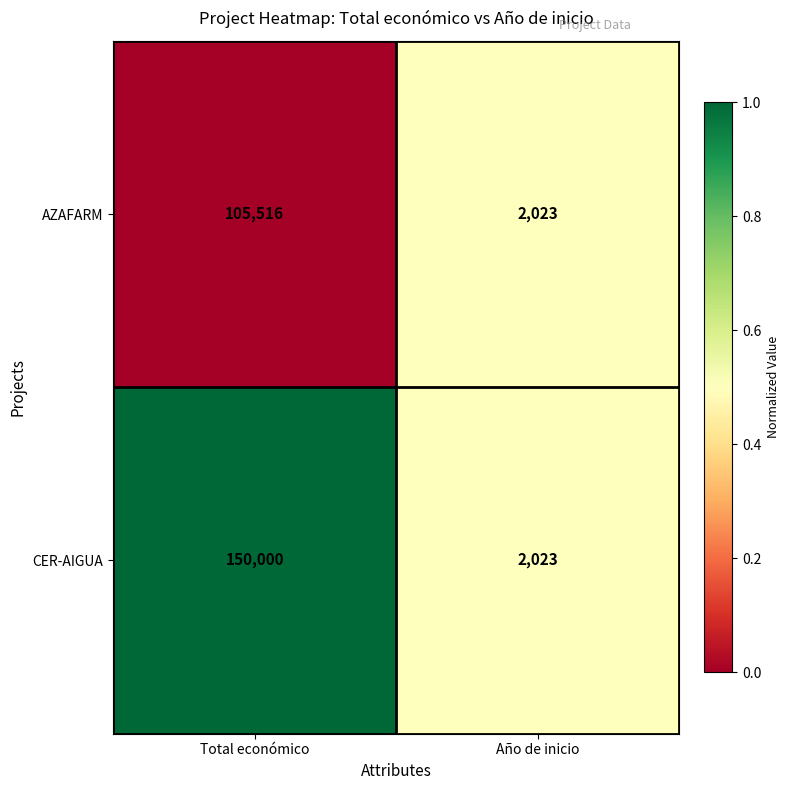

True or false: AZAFARM has a value of 105516 at Total económico.

True